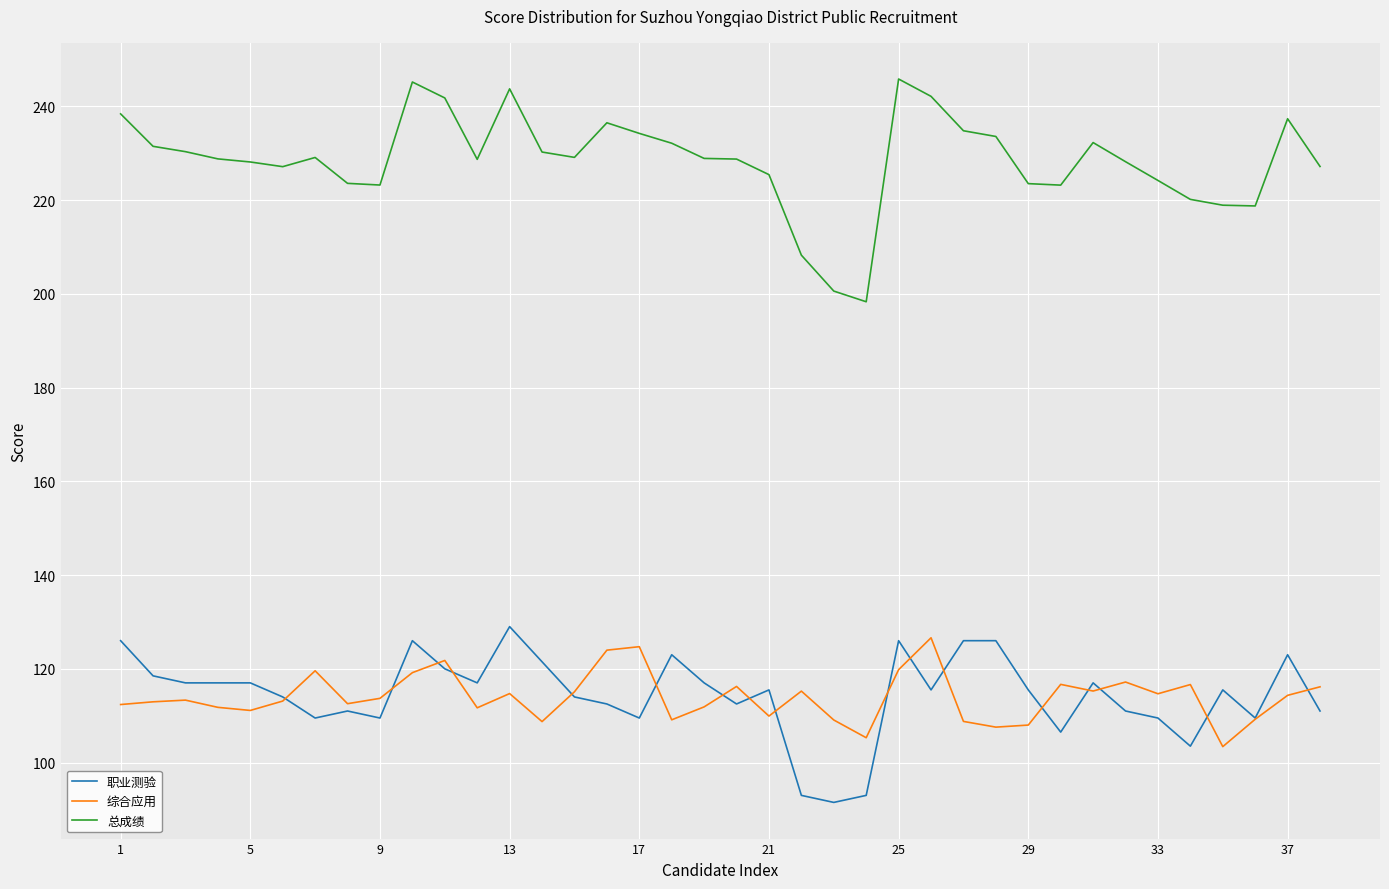

What is the difference between the second highest and second lowest values in the 总成绩 series?

44.6